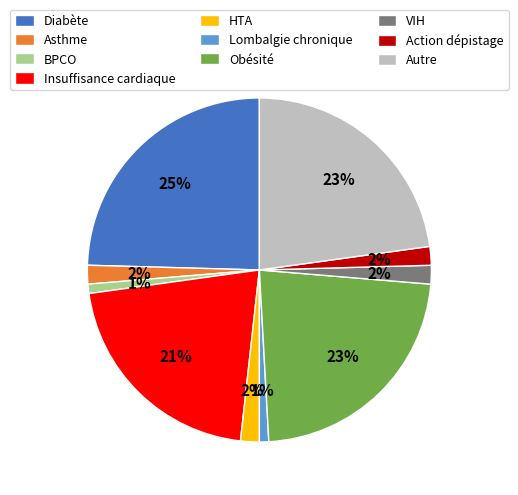

Which slice is the largest?

Diabète